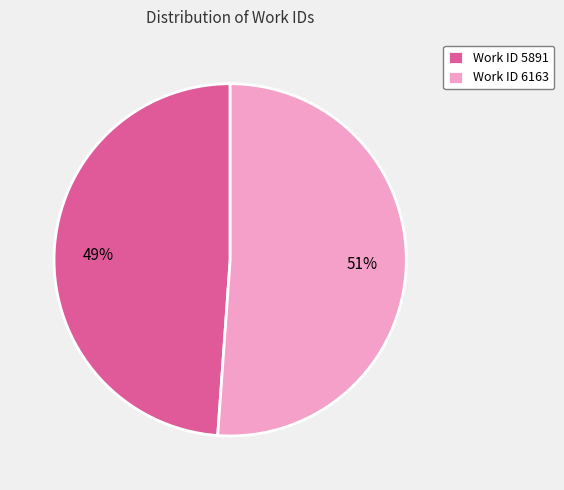

Between Work ID 5891 and Work ID 6163, which is larger?

Work ID 6163